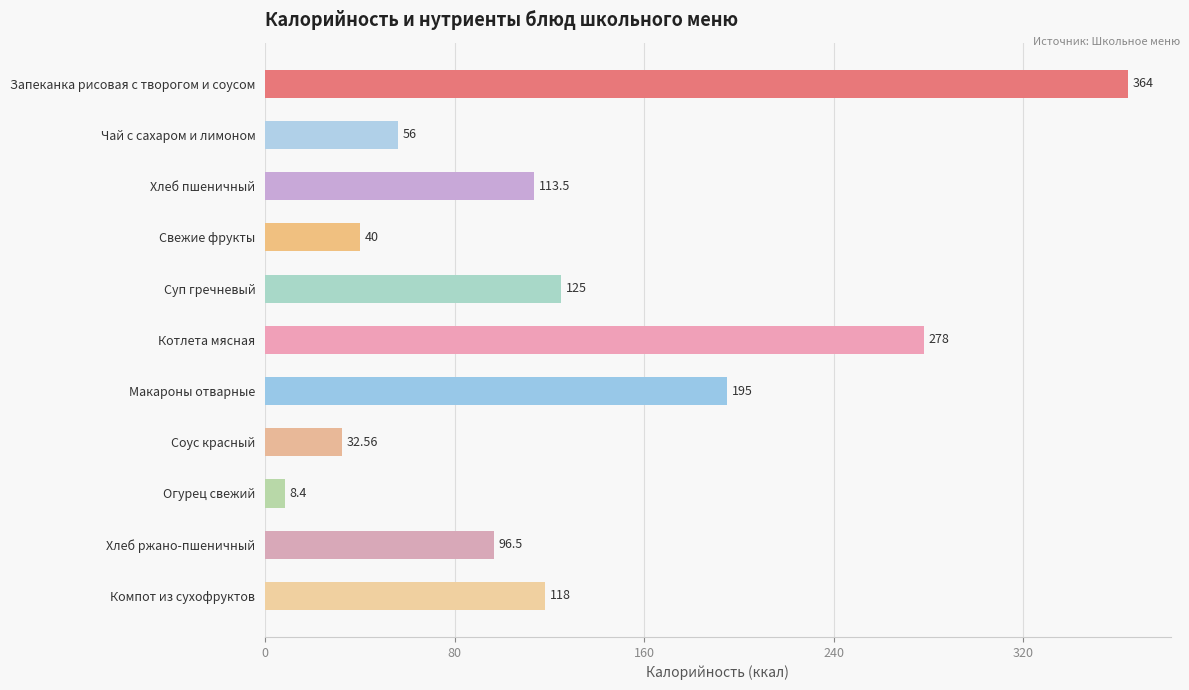

What is the label of the 2nd bar from the top?

Чай с сахаром и лимоном